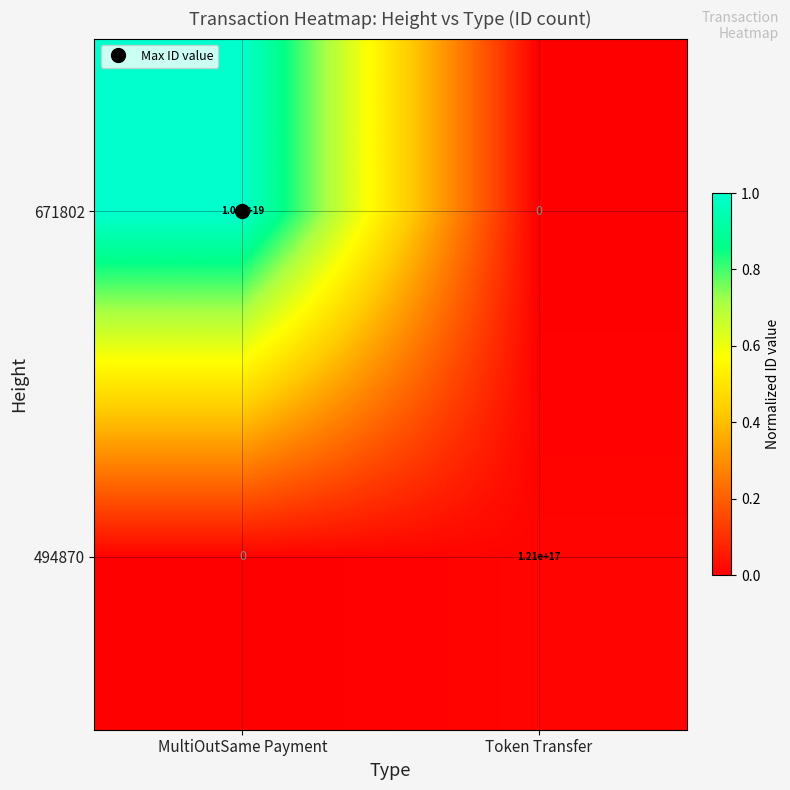

Rank the series by their average value, from lowest to highest.

494870, 671802